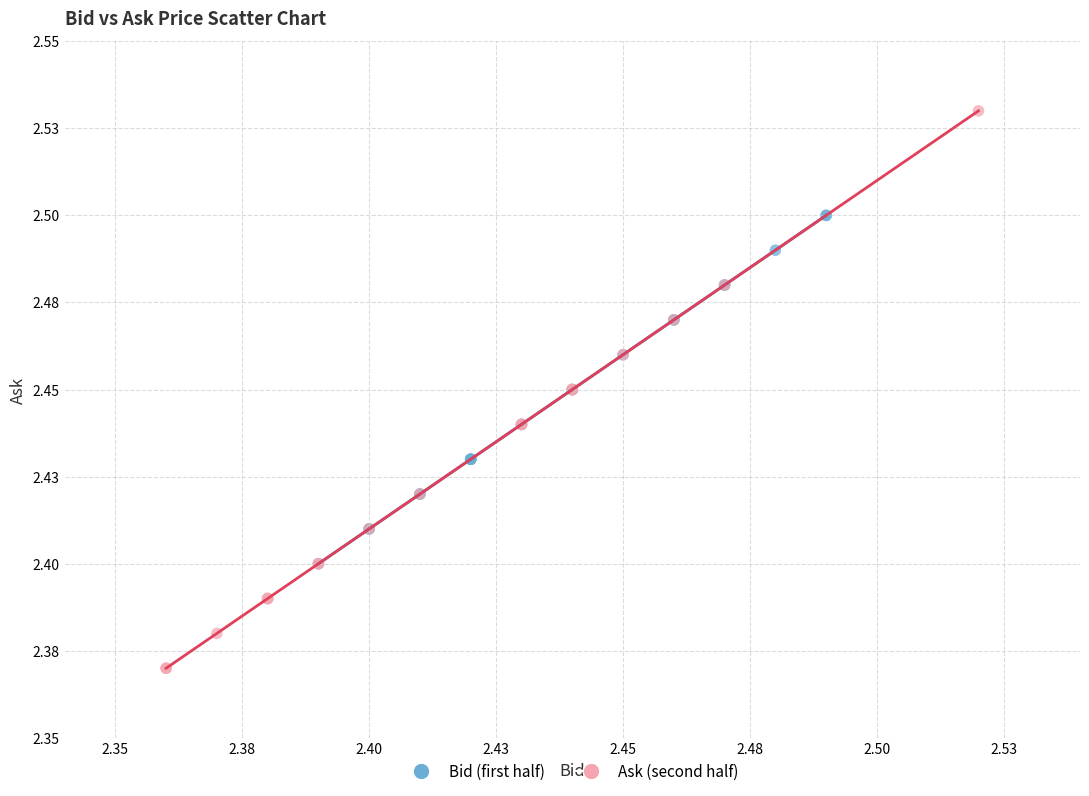

Which series contains the lowest Y value?

Ask (second half)